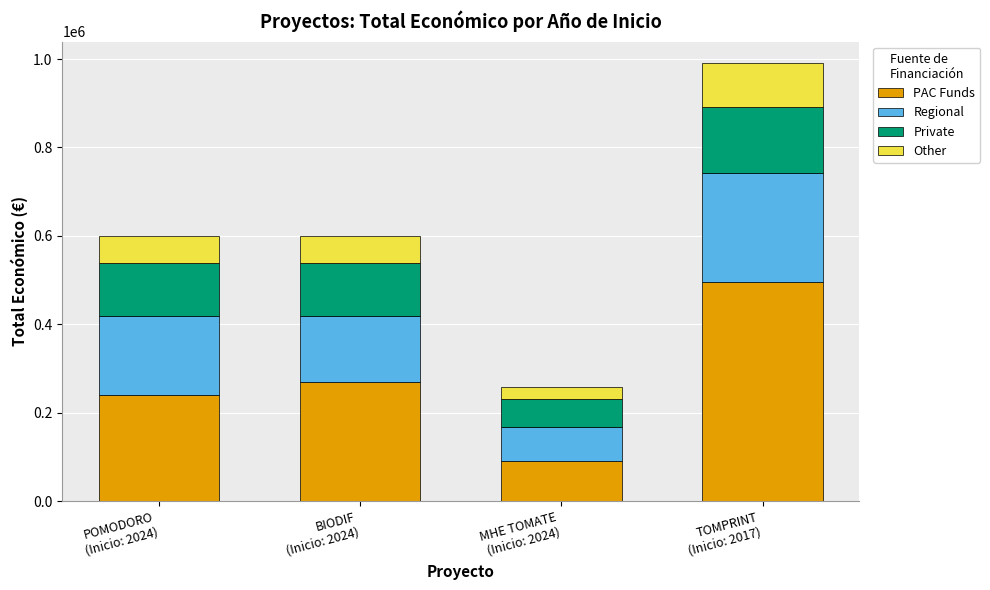

What is the average value of the PAC Funds series?

273747.3